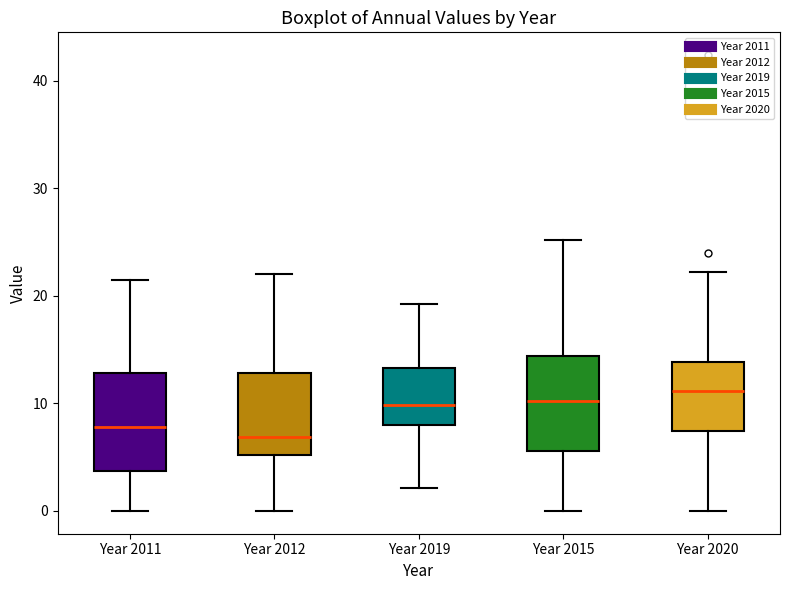

Reading left to right, read every box against the y-axis: the position of its median line, the range the box covers, and the ends of its whiskers. The values are not printed on the chart, so give them approximately, as read against the axis.

Year 2011: median 8, box 4 to 13, whiskers 0 to 22
Year 2012: median 7, box 5 to 13, whiskers 0 to 22
Year 2019: median 10, box 8 to 13, whiskers 2 to 19
Year 2015: median 10, box 6 to 14, whiskers 0 to 25
Year 2020: median 11, box 7 to 14, whiskers 0 to 22